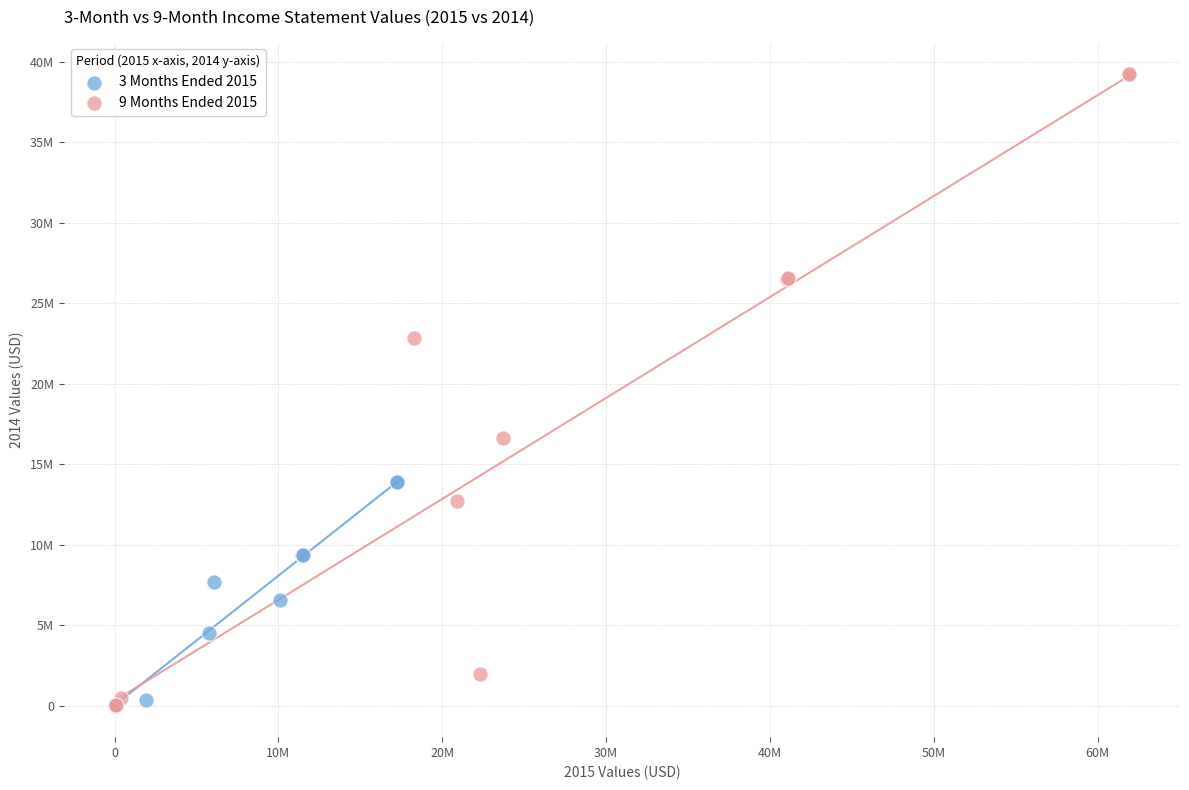

What are all the series names shown in the legend?

3 Months Ended 2015, 9 Months Ended 2015